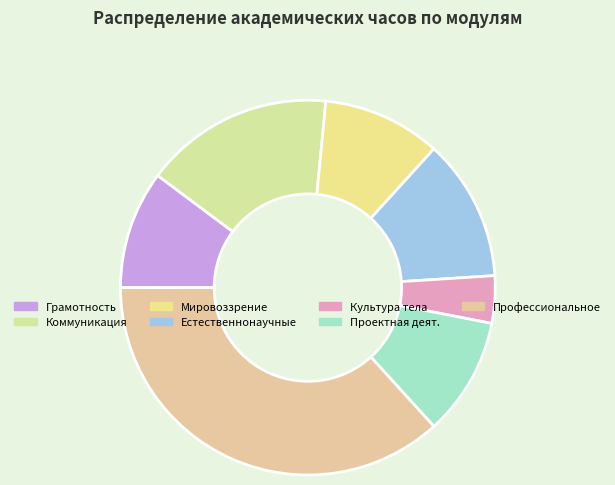

How many slices are in this pie chart?

7